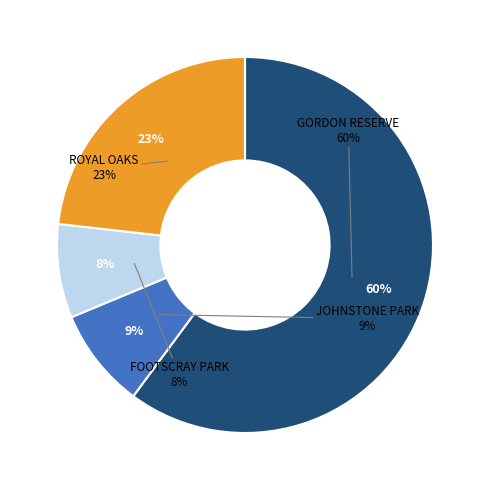

True or false: GORDON RESERVE accounts for 60% of the total.

True